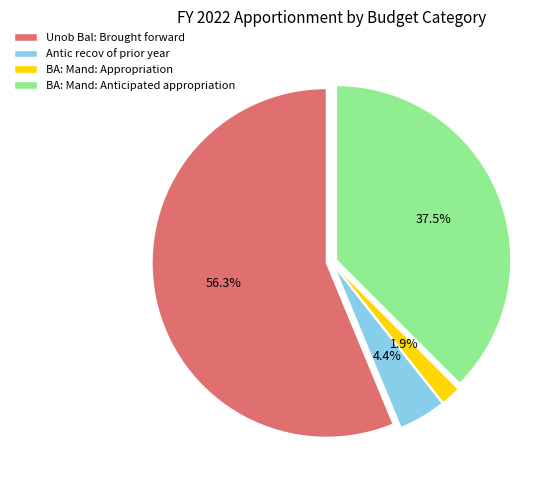

Which category has the biggest portion of the pie?

Unob Bal: Brought forward